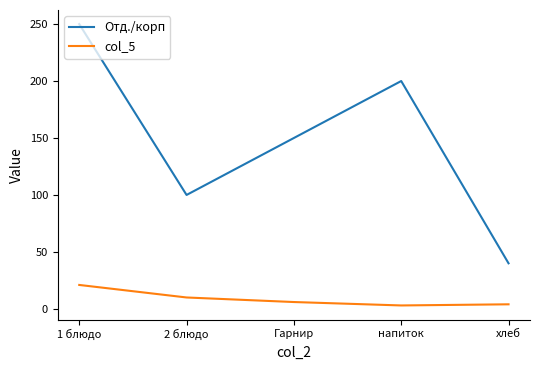

What is the spread (max minus min) of values at хлеб?

36